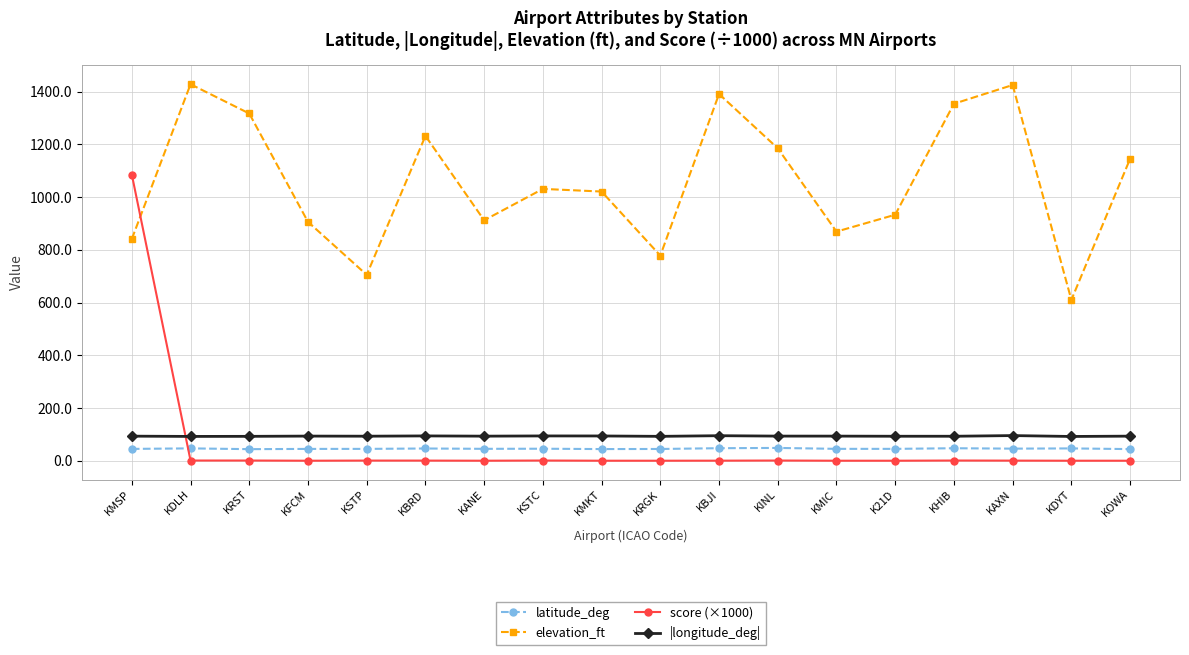

How many interior local valleys does the elevation_ft series have?

5